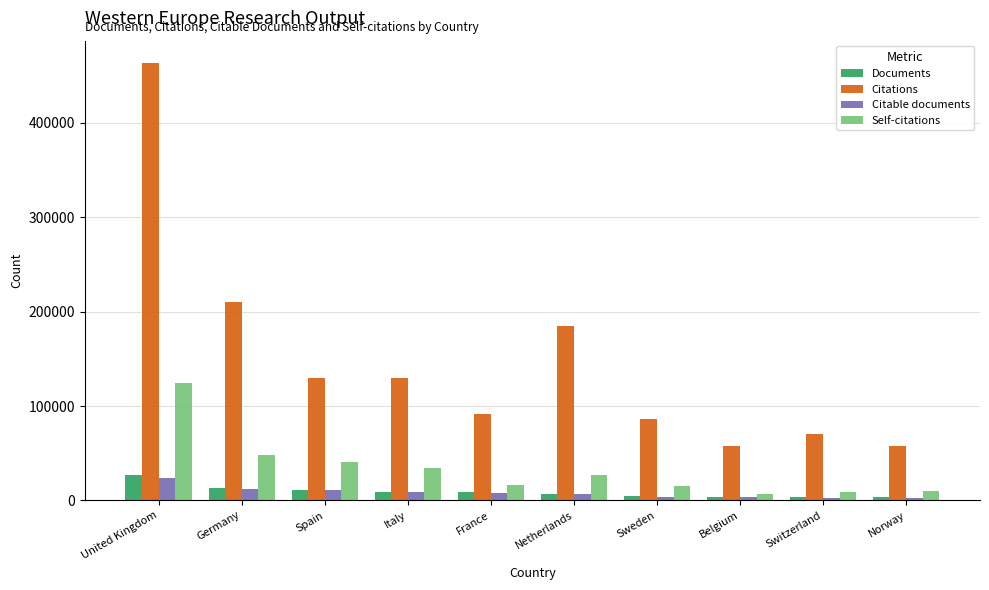

Where is Self-citations nearest to the value 65480?

Germany